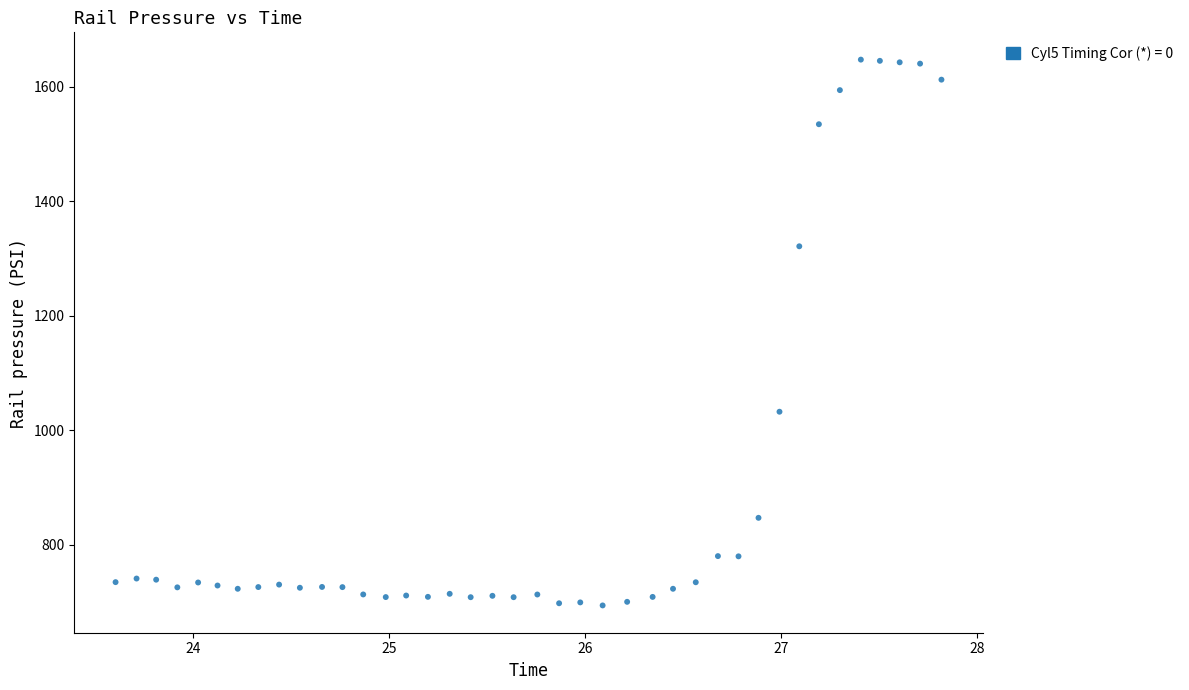

What Y value in the scatter plot is closest to 1170?

1032.1